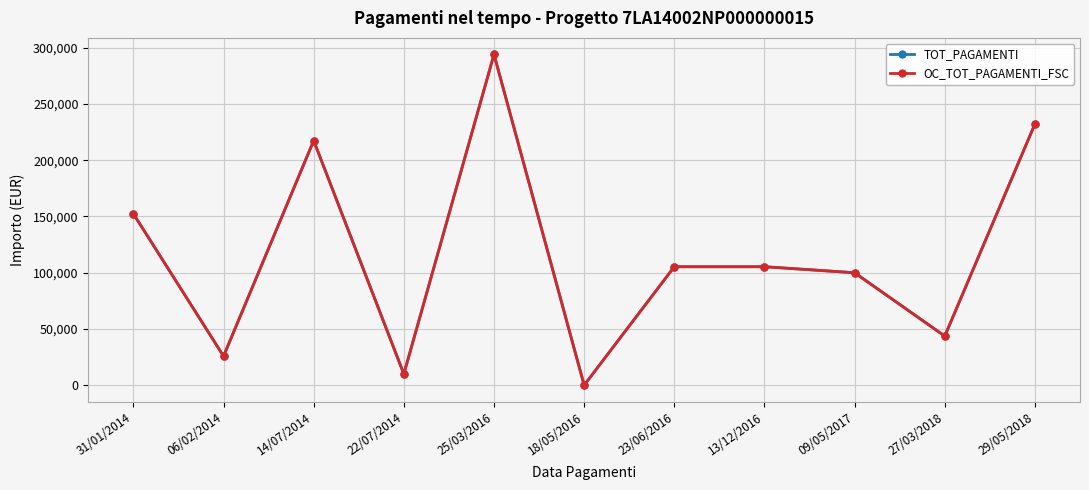

Which series has the largest range (max minus min)?

TOT_PAGAMENTI